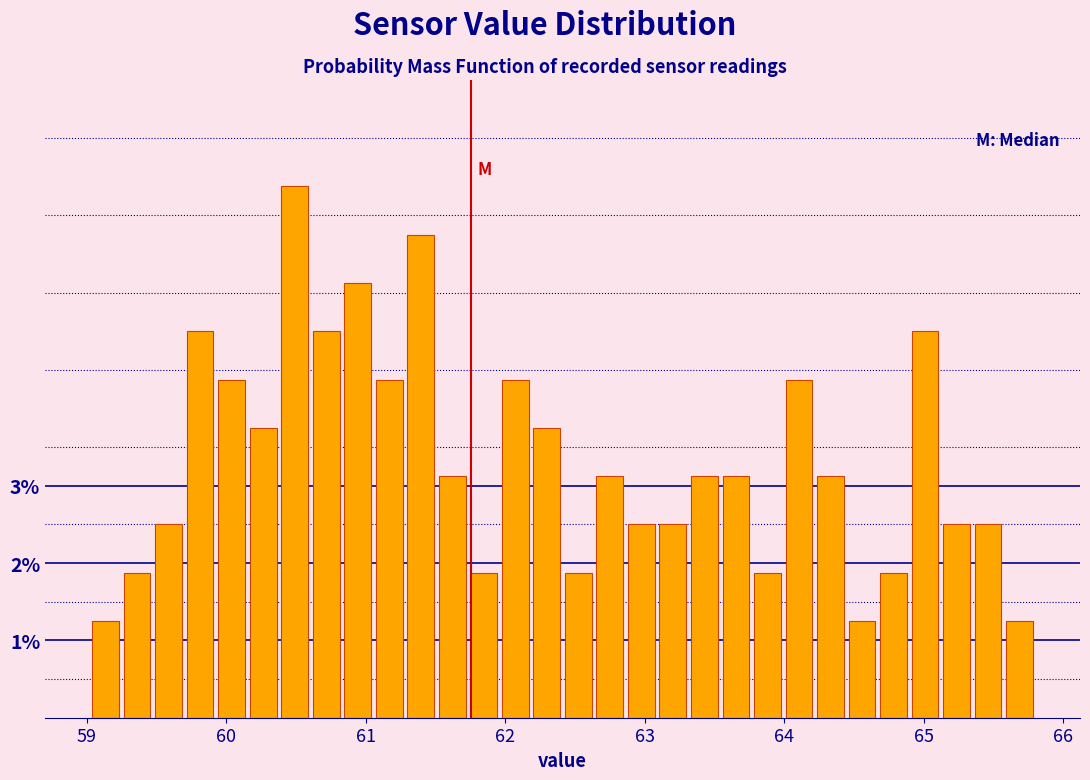

Read against the x-axis, roughly where is the centre of the tallest bar?

60.5